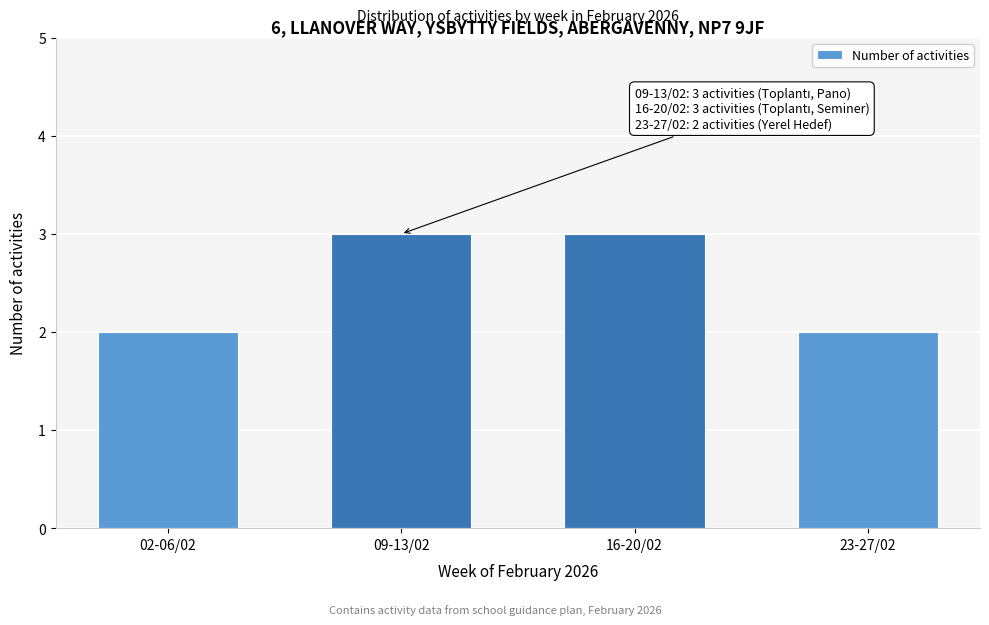

Reading left to right, list all the values displayed in this chart.

02-06/02=2	09-13/02=3	16-20/02=3	23-27/02=2